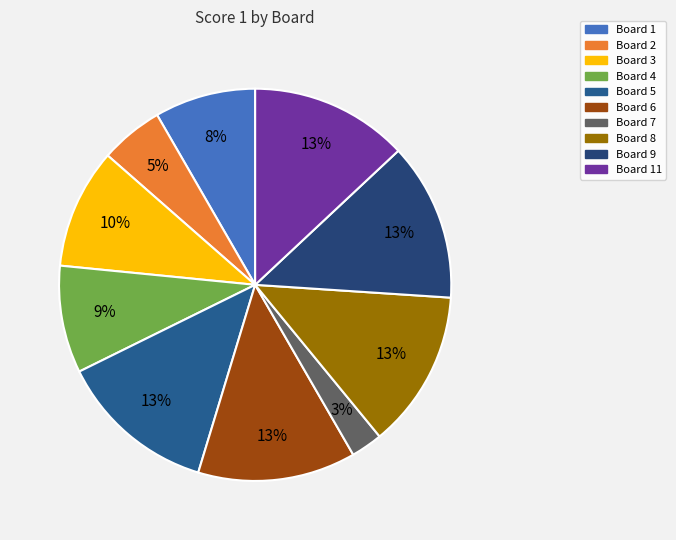

Which category has the biggest portion of the pie?

5